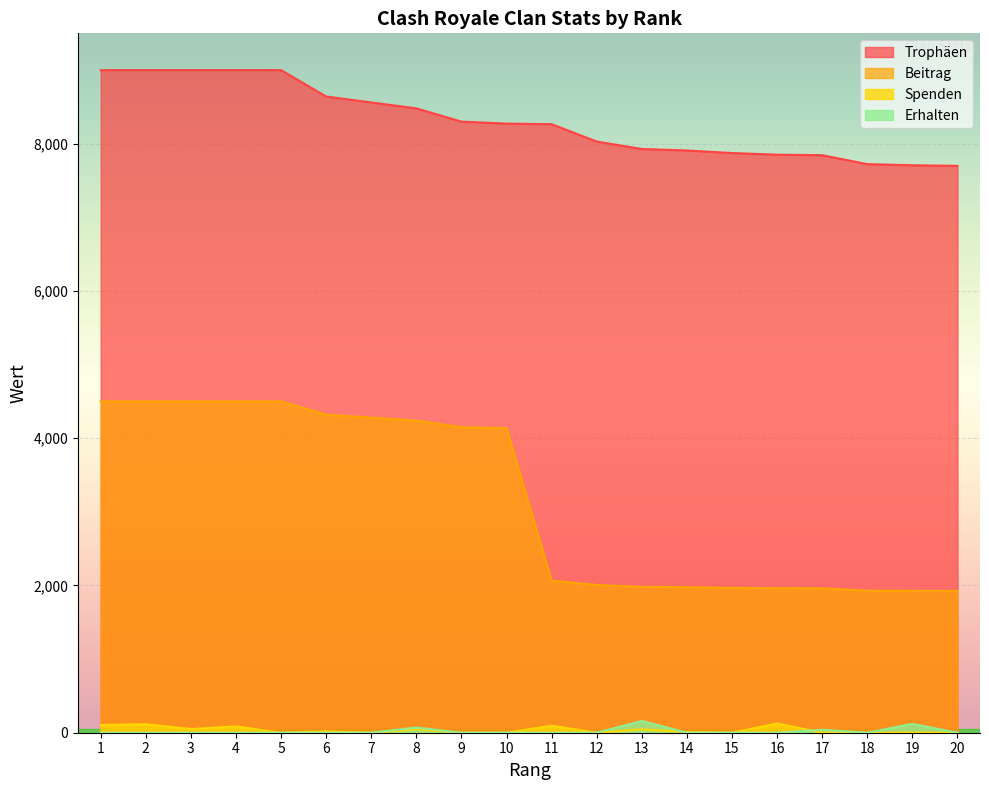

What is the value of the Trophäen point at the 17th from the left?

7845